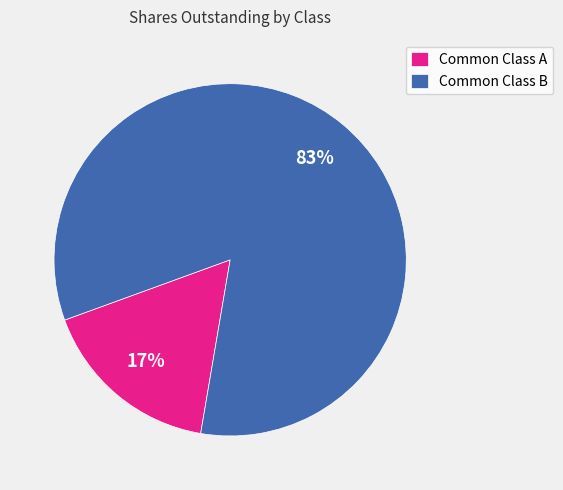

Is the sum of Common Class B and Common Class A greater than half?

Yes